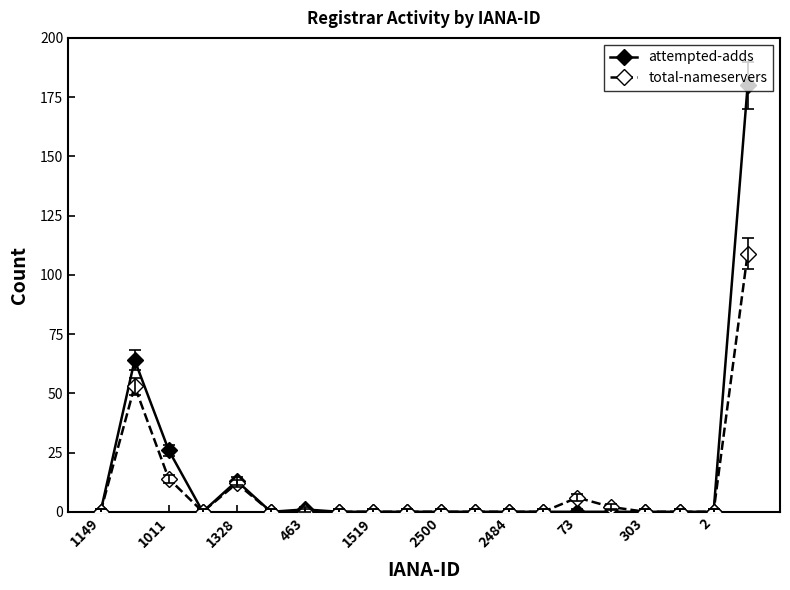

Count the number of data series in this chart.

2